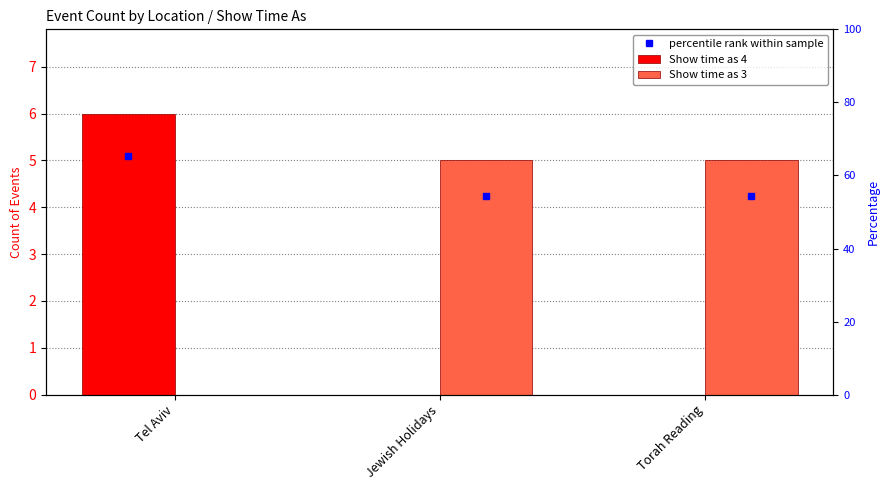

At which label does Show time as 4 reach its minimum?

Jewish Holidays